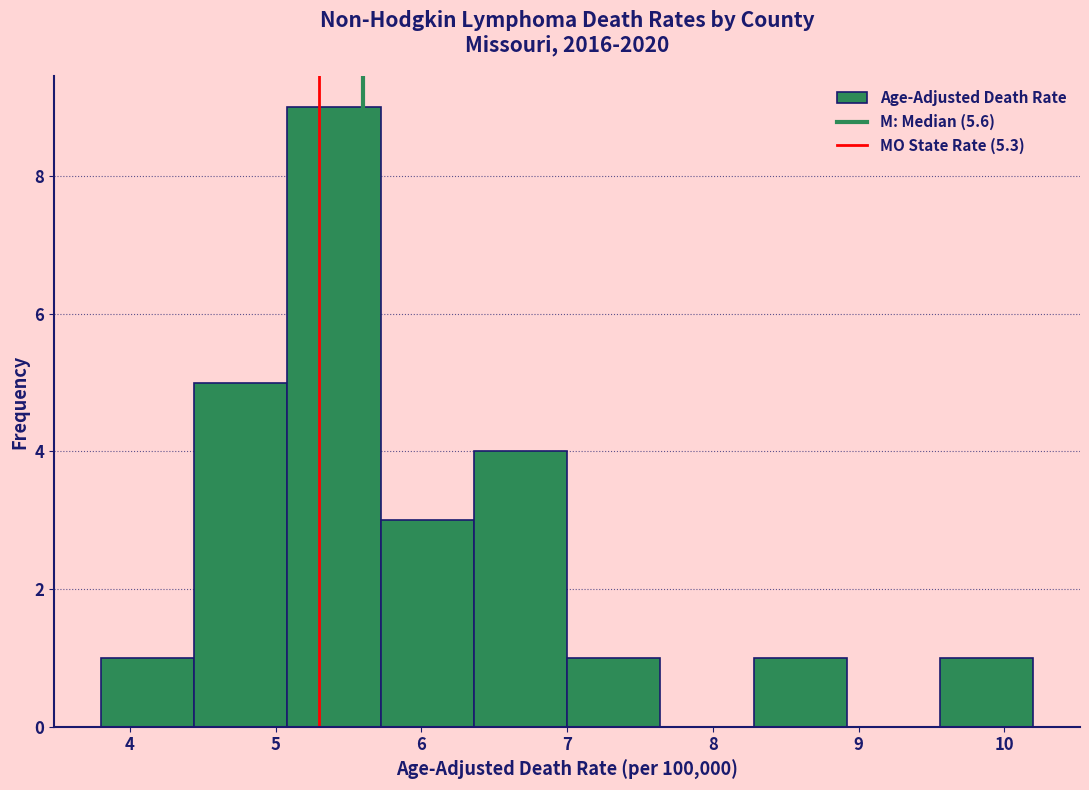

Reading left to right, list every bar in this chart as the range it spans on the x-axis followed by its height. Neither the bar edges nor the heights are printed on the chart, so give them approximately, as read against the axes.

3.80 to 4.44: 1
4.44 to 5.08: 5
5.08 to 5.72: 9
5.72 to 6.36: 3
6.36 to 7.00: 4
7.00 to 7.64: 1
7.64 to 8.28: 0
8.28 to 8.92: 1
8.92 to 9.56: 0
9.56 to 10.20: 1